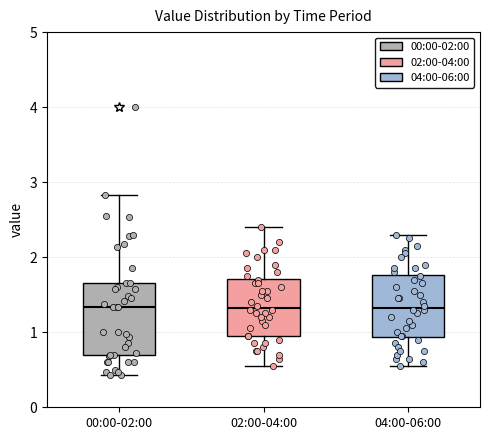

Where does the median line of the box for 02:00-04:00 sit on the y-axis? The values are not printed on the chart, so give them approximately, as read against the axis.

1.3